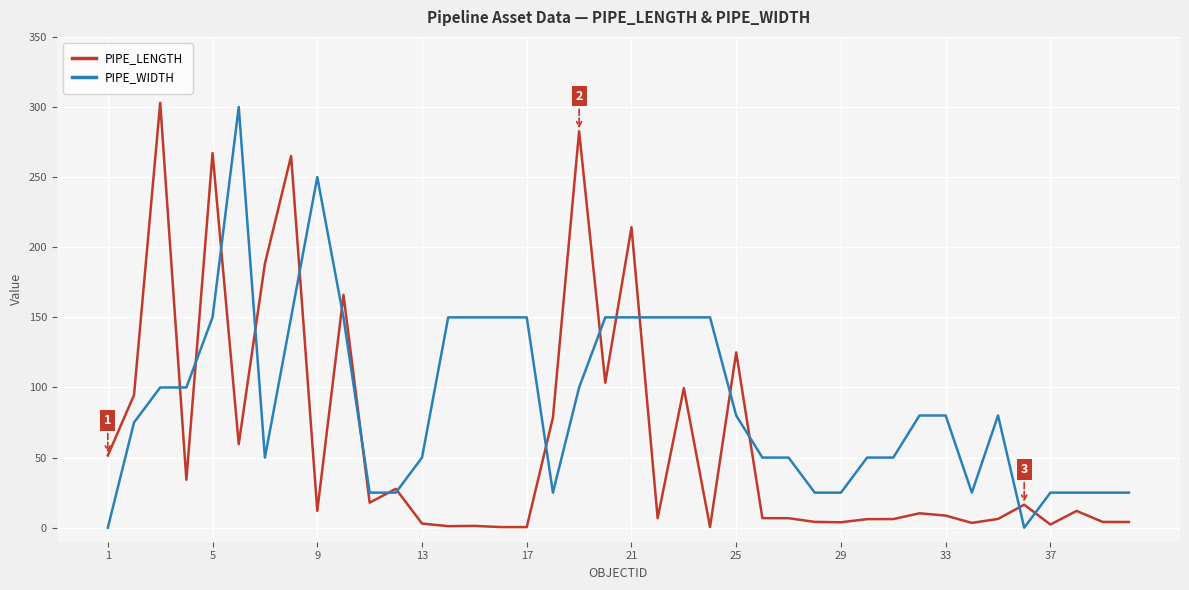

What is the total value across all series at 1?

51.5